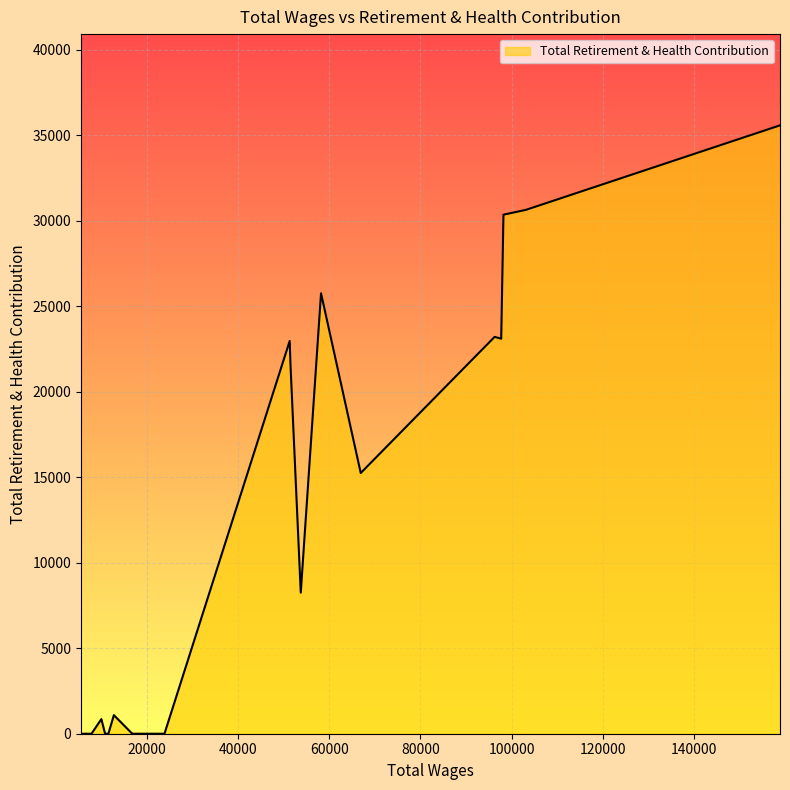

What is the difference between the maximum and minimum values?

35569